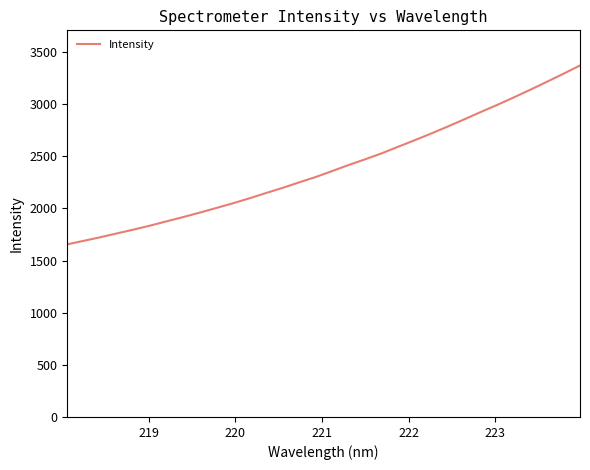

What is the smallest value displayed?

1655.5